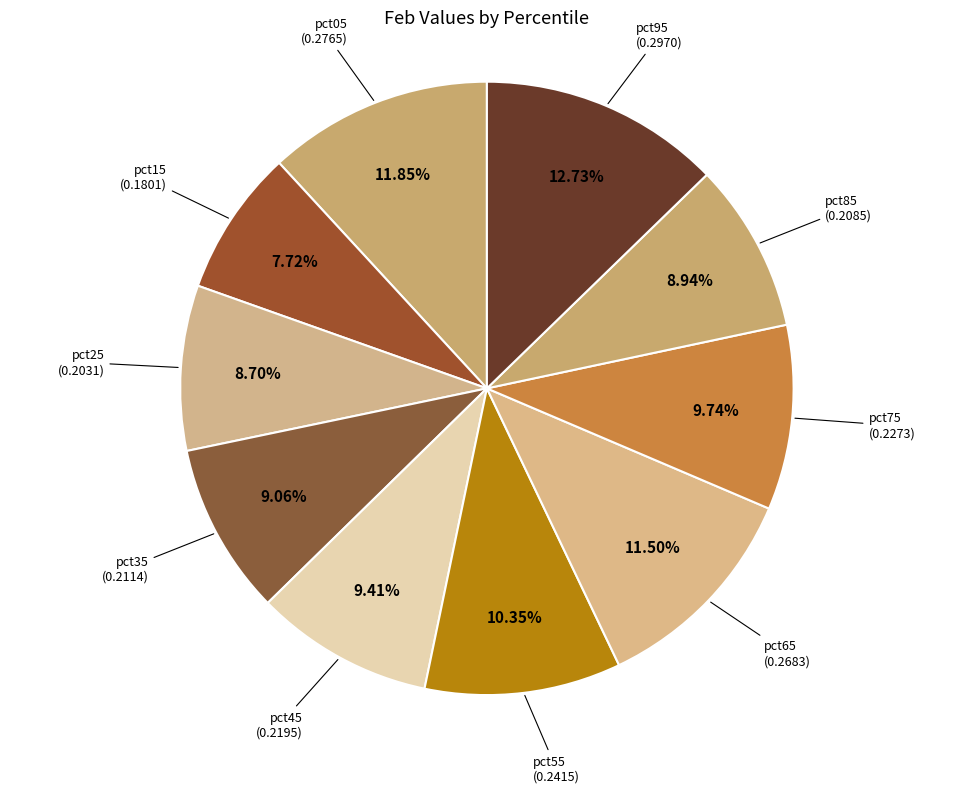

Combined, do pct65 and pct95 account for over 50%?

No